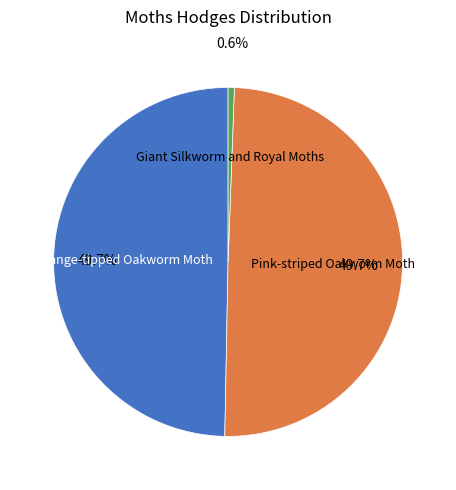

True or false: Pink-striped Oakworm Moth accounts for 55% of the total.

False